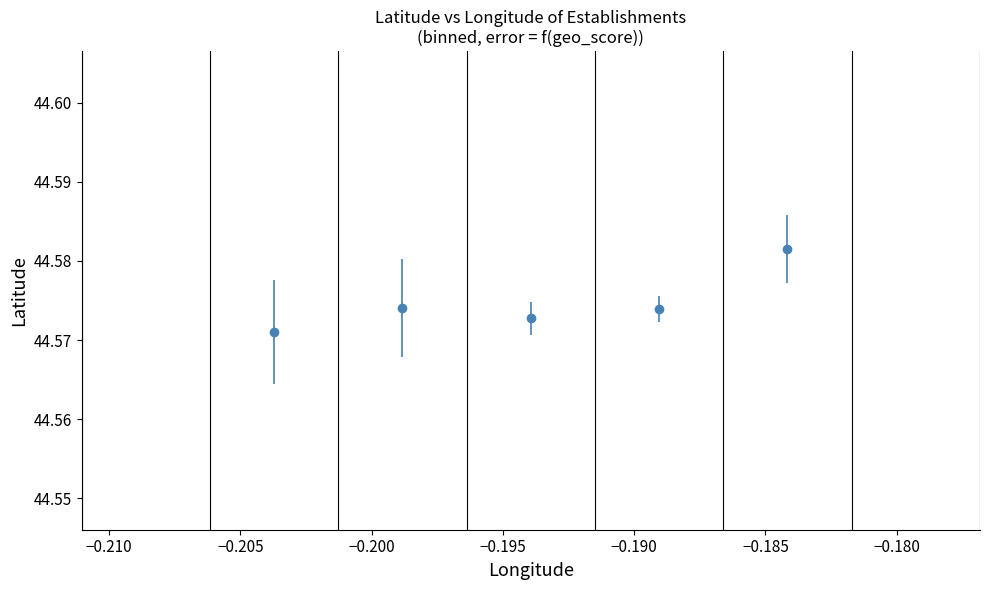

Count the values in the range 44 to 45.

5